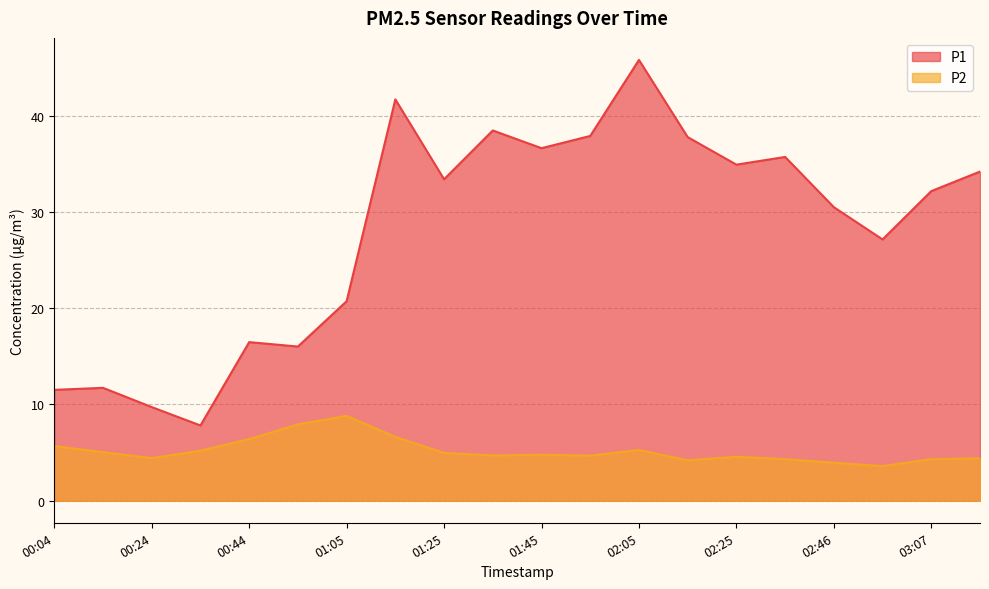

Which series has the largest total across all categories?

P1